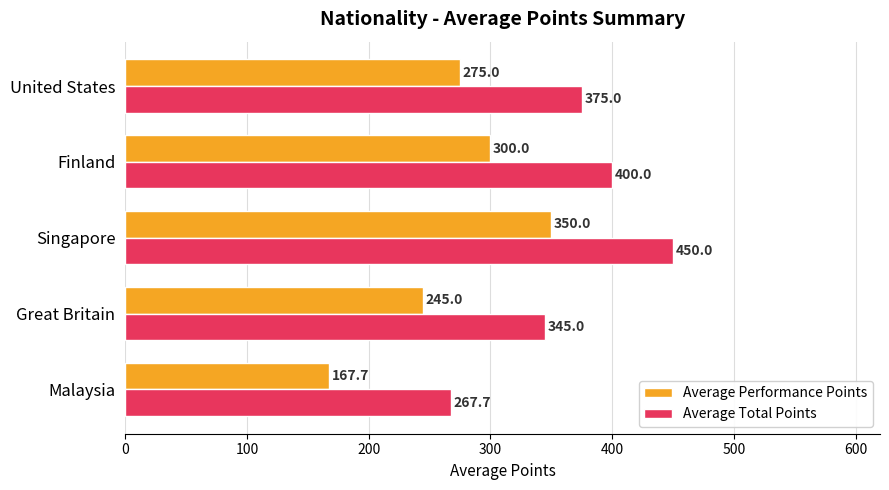

Rank the series by their average value, from lowest to highest.

Average Performance Points, Average Total Points